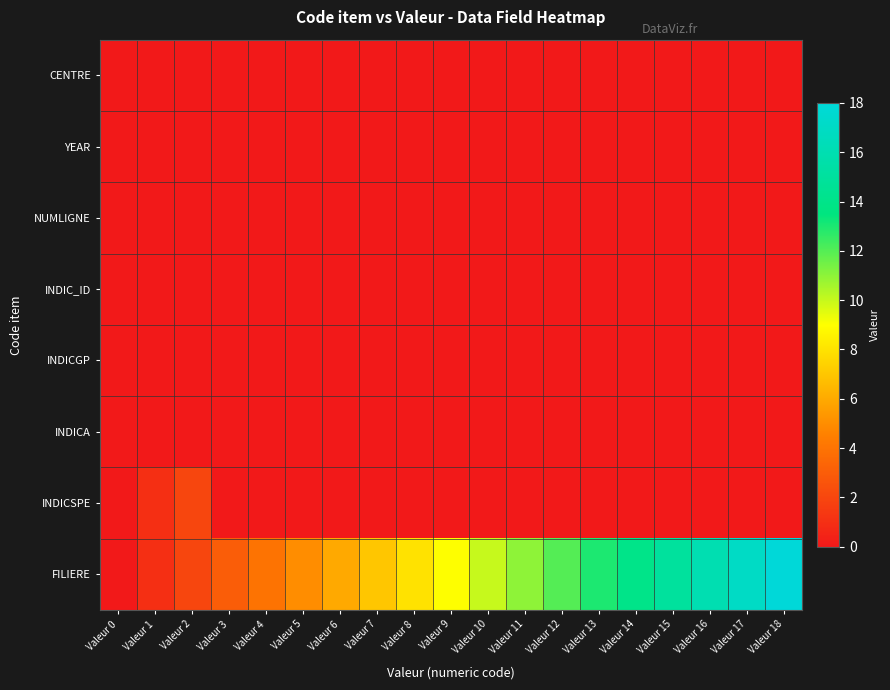

Reading left to right, list all the values displayed in this chart.

CENTRE: Valeur 0=0	Valeur 1=0	Valeur 2=0	Valeur 3=0	Valeur 4=0	Valeur 5=0	Valeur 6=0	Valeur 7=0	Valeur 8=0	Valeur 9=0	Valeur 10=0	Valeur 11=0	Valeur 12=0	Valeur 13=0	Valeur 14=0	Valeur 15=0	Valeur 16=0	Valeur 17=0	Valeur 18=0
YEAR: Valeur 0=0	Valeur 1=0	Valeur 2=0	Valeur 3=0	Valeur 4=0	Valeur 5=0	Valeur 6=0	Valeur 7=0	Valeur 8=0	Valeur 9=0	Valeur 10=0	Valeur 11=0	Valeur 12=0	Valeur 13=0	Valeur 14=0	Valeur 15=0	Valeur 16=0	Valeur 17=0	Valeur 18=0
NUMLIGNE: Valeur 0=0	Valeur 1=0	Valeur 2=0	Valeur 3=0	Valeur 4=0	Valeur 5=0	Valeur 6=0	Valeur 7=0	Valeur 8=0	Valeur 9=0	Valeur 10=0	Valeur 11=0	Valeur 12=0	Valeur 13=0	Valeur 14=0	Valeur 15=0	Valeur 16=0	Valeur 17=0	Valeur 18=0
INDIC_ID: Valeur 0=0	Valeur 1=0	Valeur 2=0	Valeur 3=0	Valeur 4=0	Valeur 5=0	Valeur 6=0	Valeur 7=0	Valeur 8=0	Valeur 9=0	Valeur 10=0	Valeur 11=0	Valeur 12=0	Valeur 13=0	Valeur 14=0	Valeur 15=0	Valeur 16=0	Valeur 17=0	Valeur 18=0
INDICGP: Valeur 0=0	Valeur 1=0	Valeur 2=0	Valeur 3=0	Valeur 4=0	Valeur 5=0	Valeur 6=0	Valeur 7=0	Valeur 8=0	Valeur 9=0	Valeur 10=0	Valeur 11=0	Valeur 12=0	Valeur 13=0	Valeur 14=0	Valeur 15=0	Valeur 16=0	Valeur 17=0	Valeur 18=0
INDICA: Valeur 0=0	Valeur 1=0	Valeur 2=0	Valeur 3=0	Valeur 4=0	Valeur 5=0	Valeur 6=0	Valeur 7=0	Valeur 8=0	Valeur 9=0	Valeur 10=0	Valeur 11=0	Valeur 12=0	Valeur 13=0	Valeur 14=0	Valeur 15=0	Valeur 16=0	Valeur 17=0	Valeur 18=0
INDICSPE: Valeur 0=0	Valeur 1=1	Valeur 2=2	Valeur 3=0	Valeur 4=0	Valeur 5=0	Valeur 6=0	Valeur 7=0	Valeur 8=0	Valeur 9=0	Valeur 10=0	Valeur 11=0	Valeur 12=0	Valeur 13=0	Valeur 14=0	Valeur 15=0	Valeur 16=0	Valeur 17=0	Valeur 18=0
FILIERE: Valeur 0=0	Valeur 1=1	Valeur 2=2	Valeur 3=3	Valeur 4=4	Valeur 5=5	Valeur 6=6	Valeur 7=7	Valeur 8=8	Valeur 9=9	Valeur 10=10	Valeur 11=11	Valeur 12=12	Valeur 13=13	Valeur 14=14	Valeur 15=15	Valeur 16=16	Valeur 17=17	Valeur 18=18